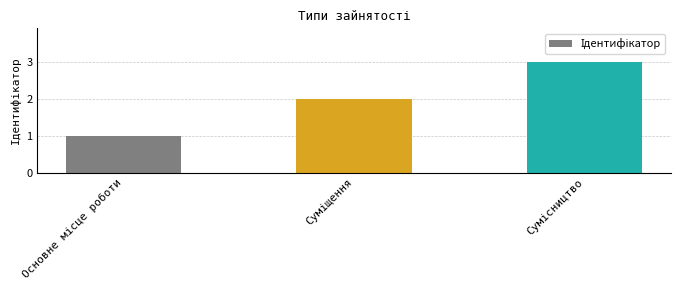

What is the sum of all values?

6